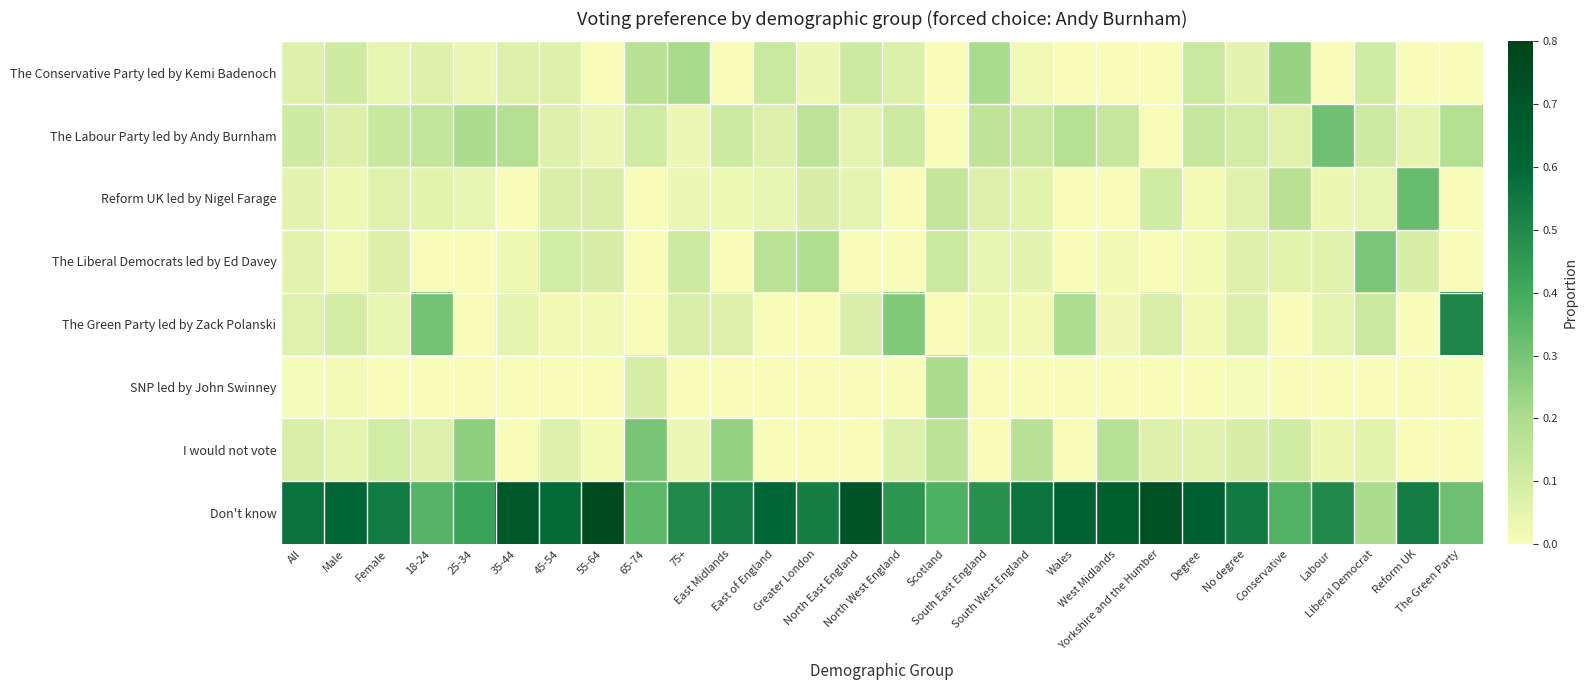

Between 25-34 and Degree, which is larger?

Degree